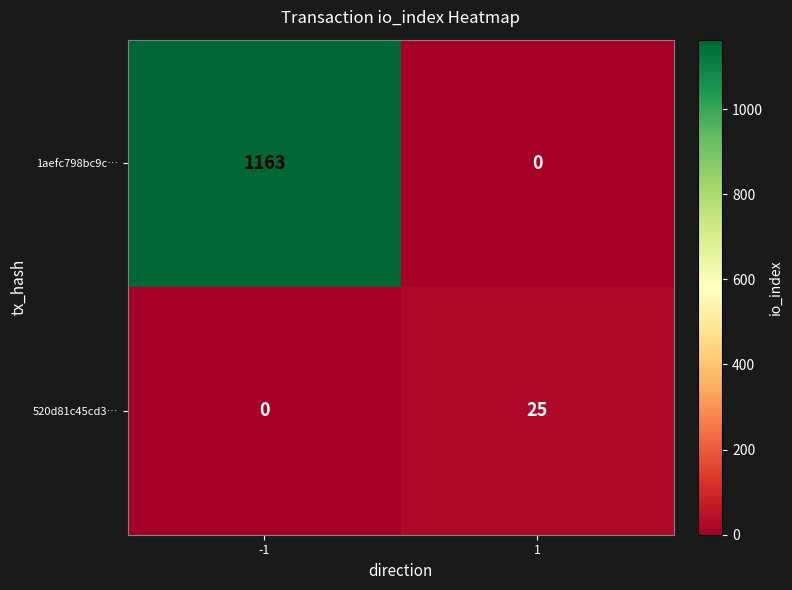

What value does the 1aefc798bc9c… series have at -1, to the nearest 100?

1200